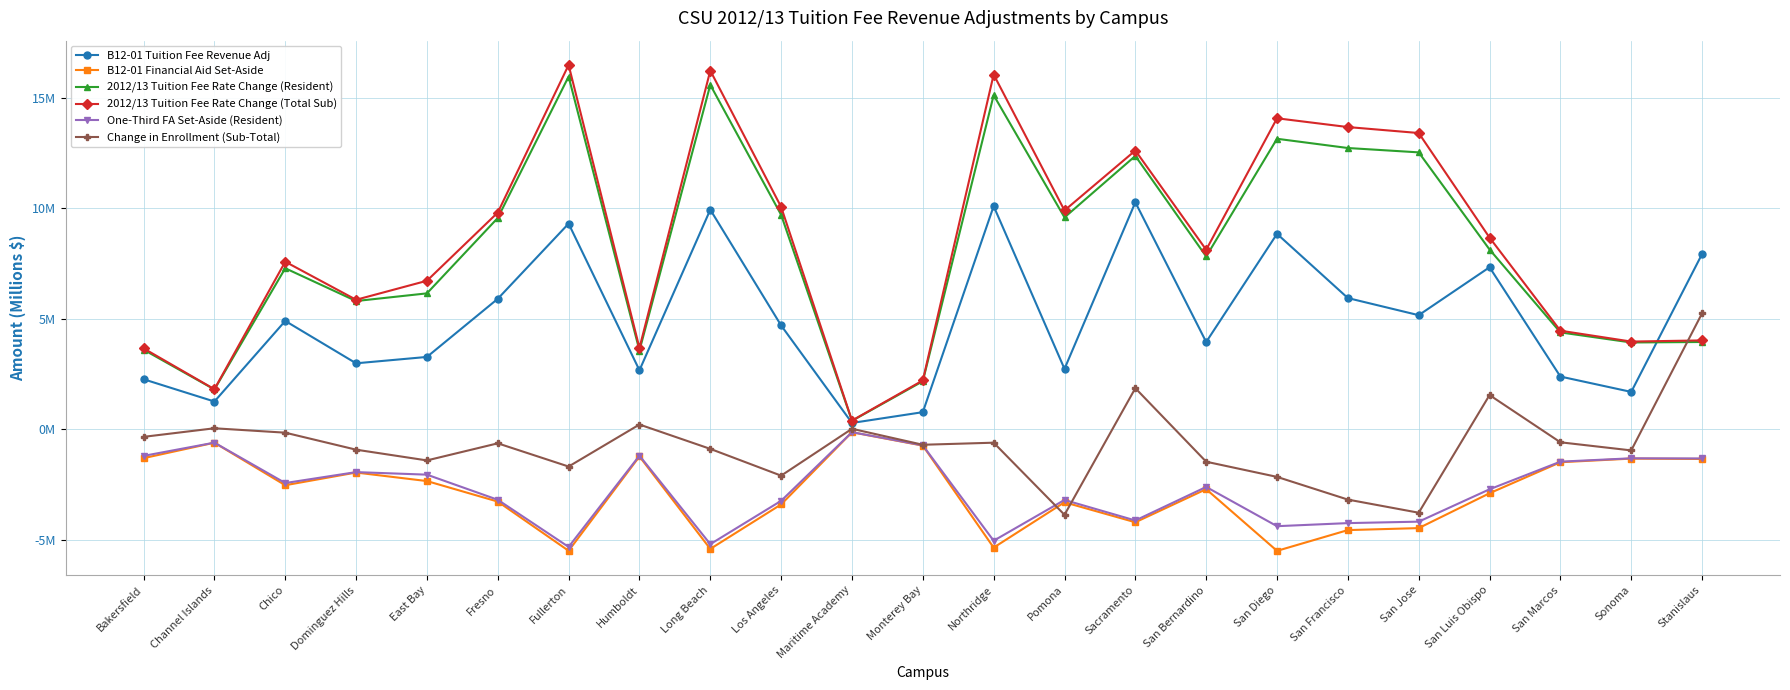

List the labels in order of B12-01 Tuition Fee Revenue Adj value, smallest first.

Maritime Academy, Monterey Bay, Channel Islands, Sonoma, Bakersfield, San Marcos, Humboldt, Pomona, Dominguez Hills, East Bay, San Bernardino, Los Angeles, Chico, San Jose, Fresno, San Francisco, San Luis Obispo, Stanislaus, San Diego, Fullerton, Long Beach, Northridge, Sacramento